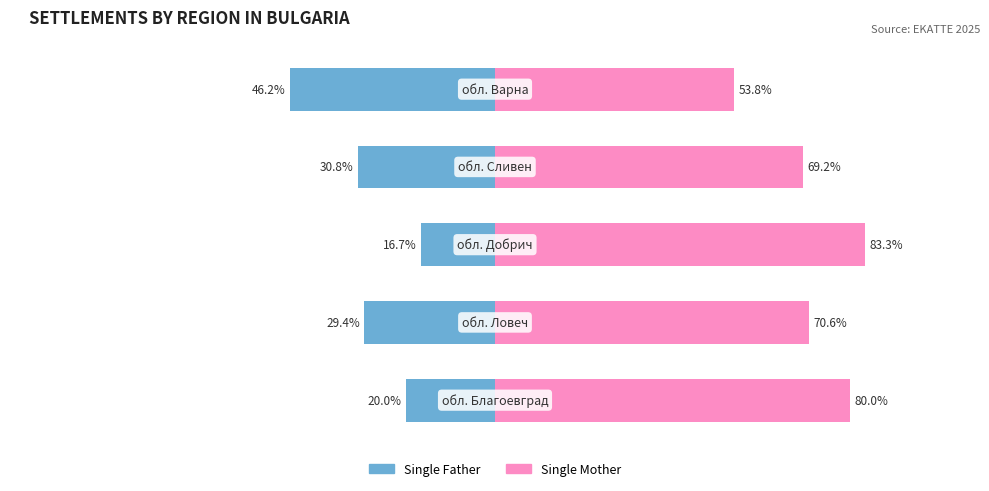

Is it true that Single Father equals -10.5 at 3?

False